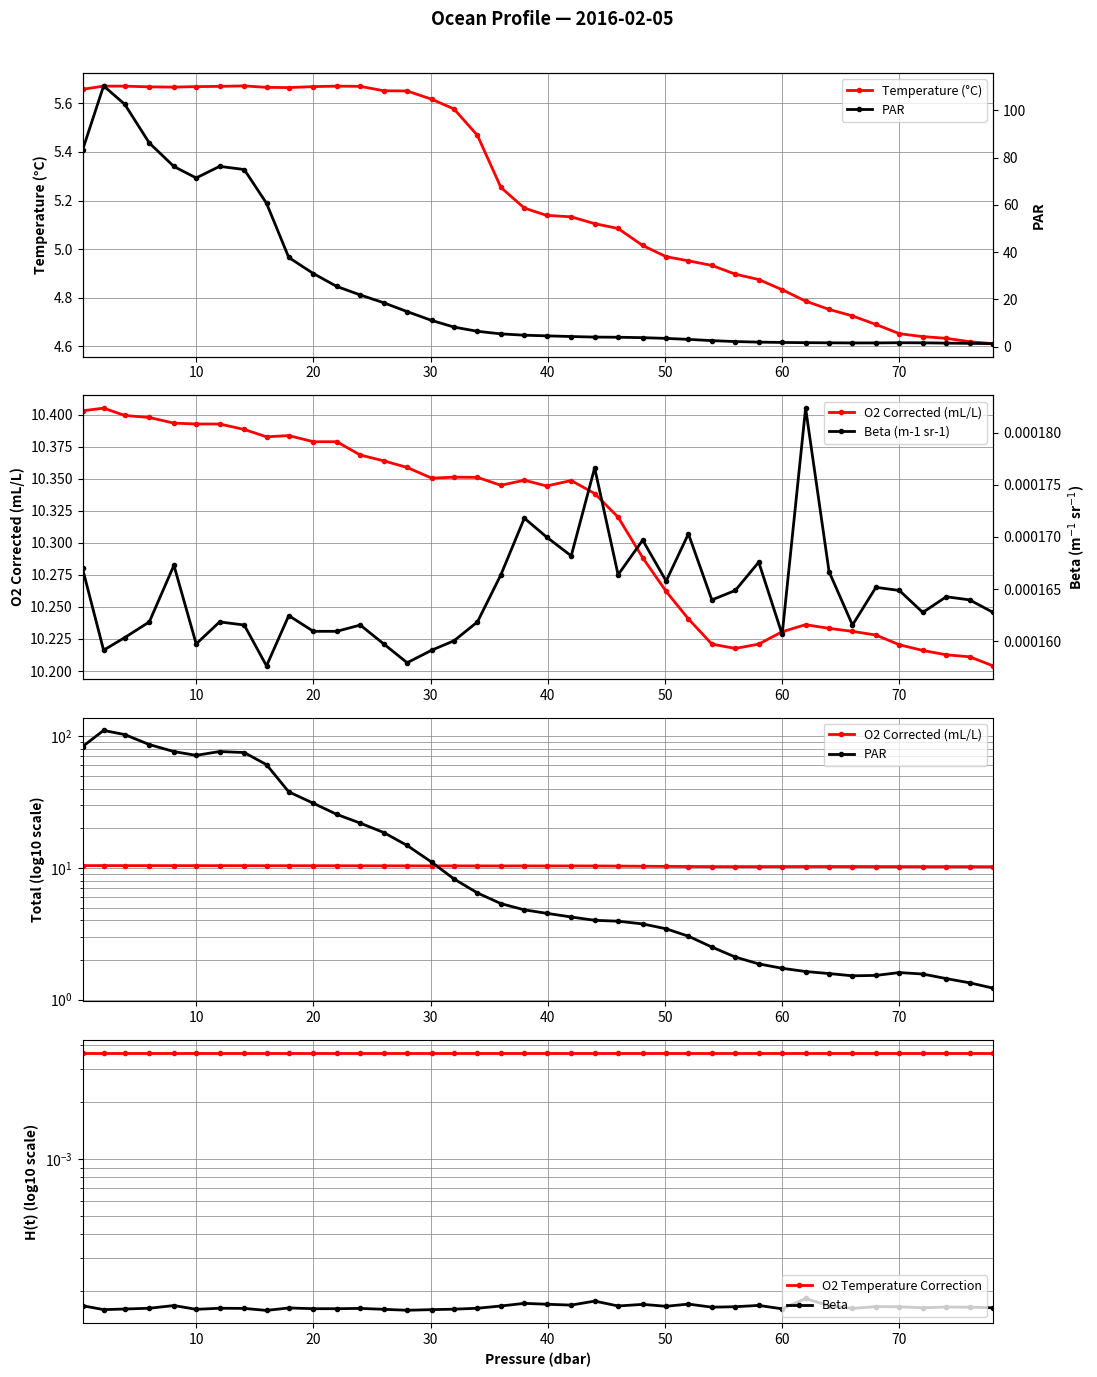

True or false: O2 Corrected (mL/L) and Temperature (°C) intersect in this chart.

False